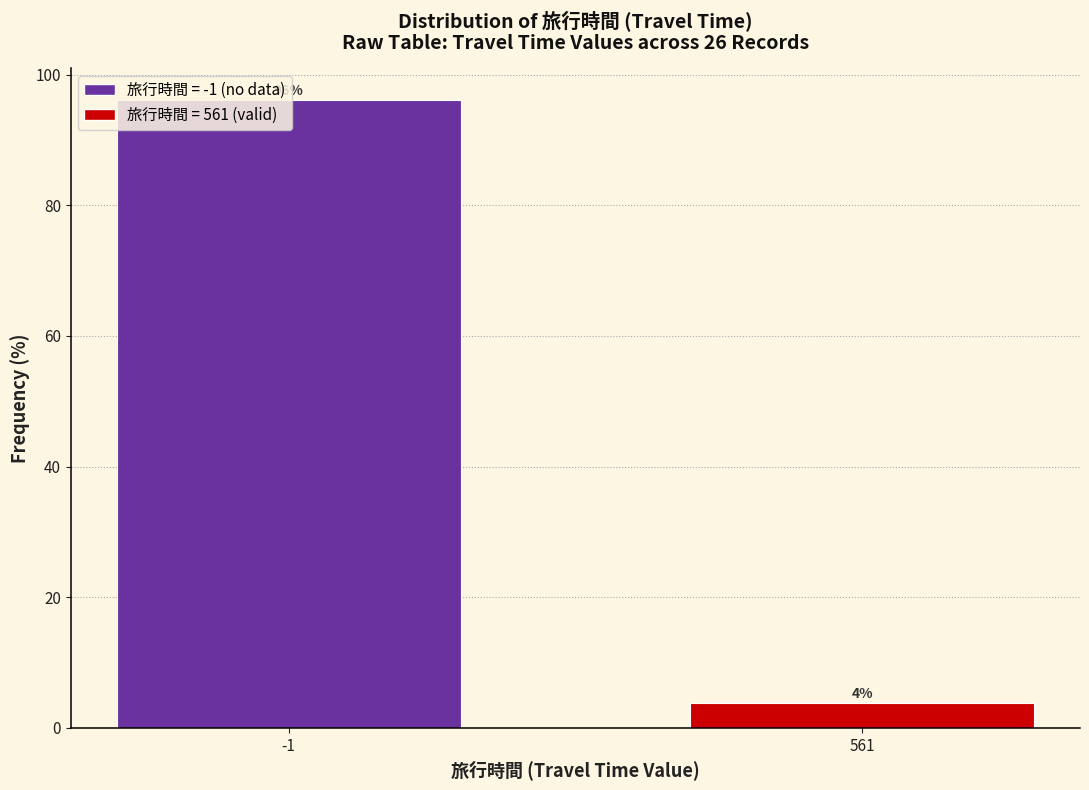

Which label corresponds to the smallest value in the chart?

561